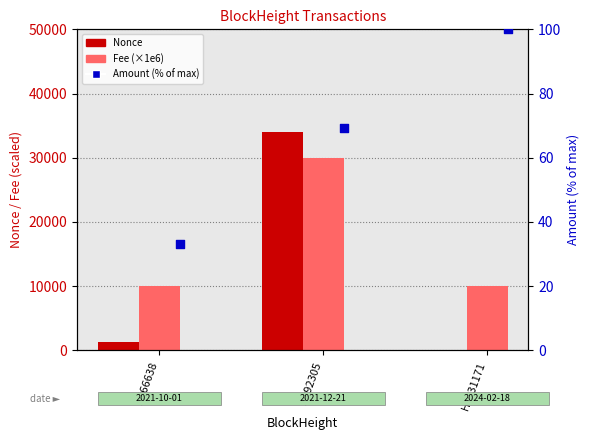

At how many categories does at least one series exceed 23704?

1